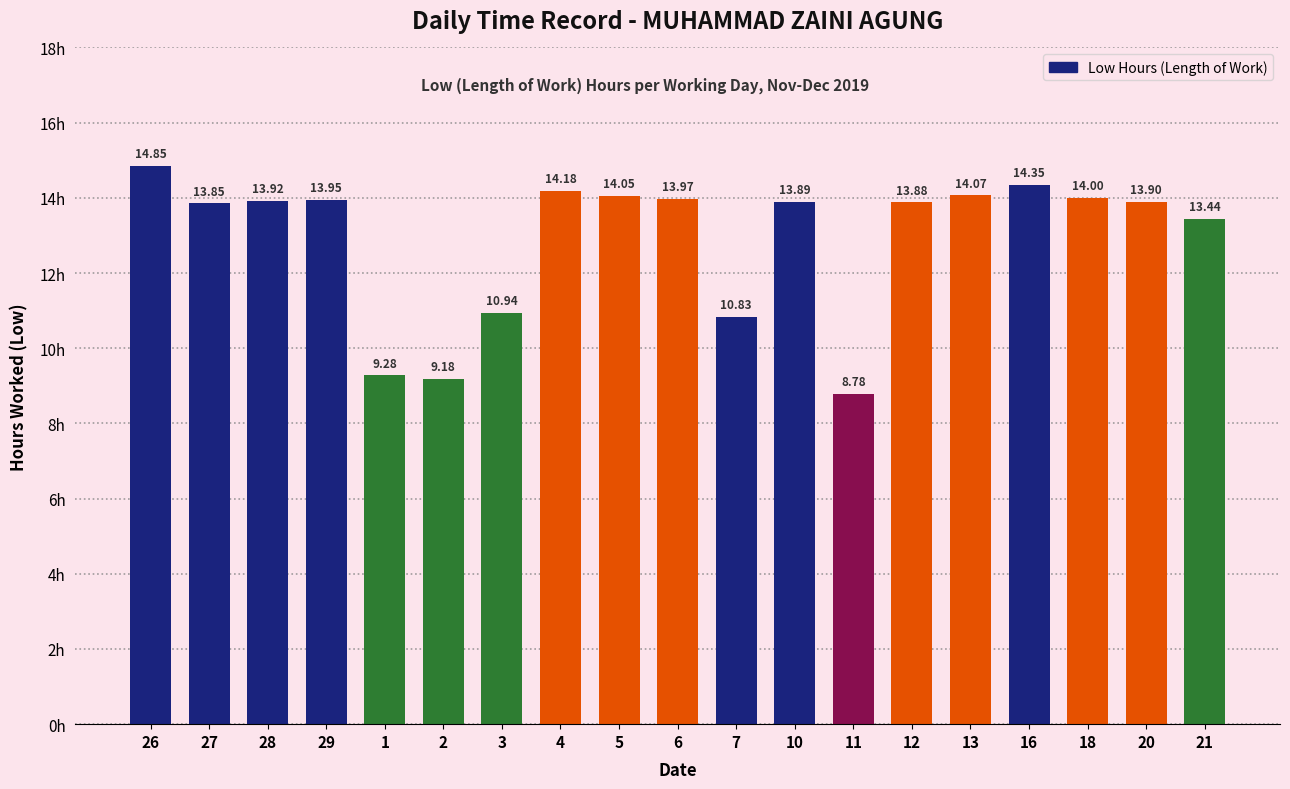

Which has a higher value, 16 or 6?

16